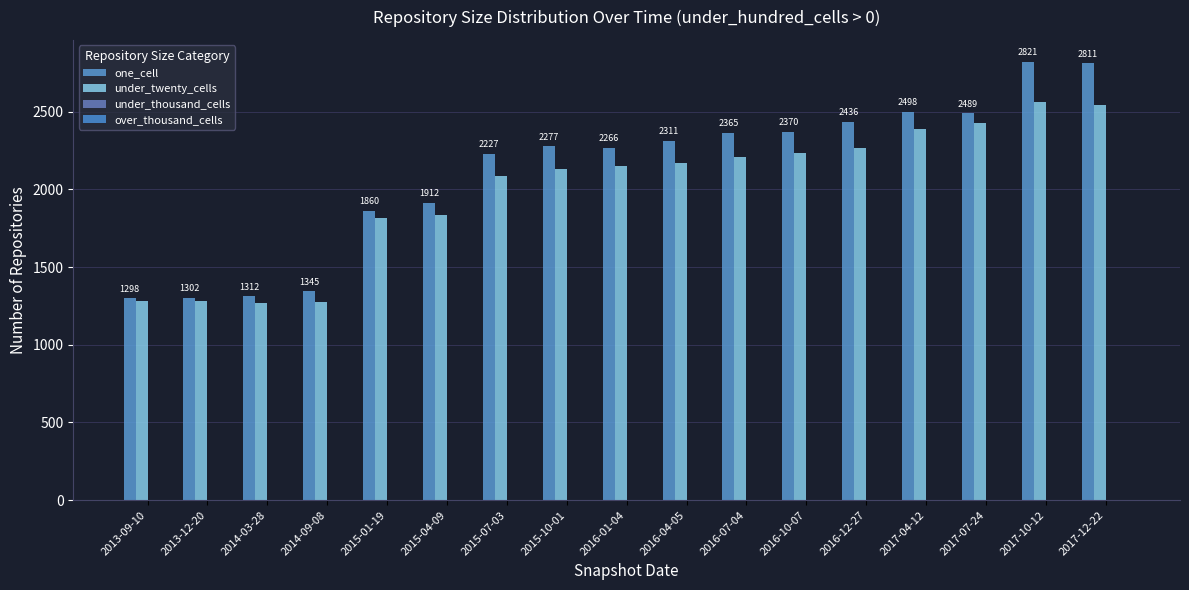

What is the difference between the one_cell values at 2016-01-04 and 2014-09-08?

921